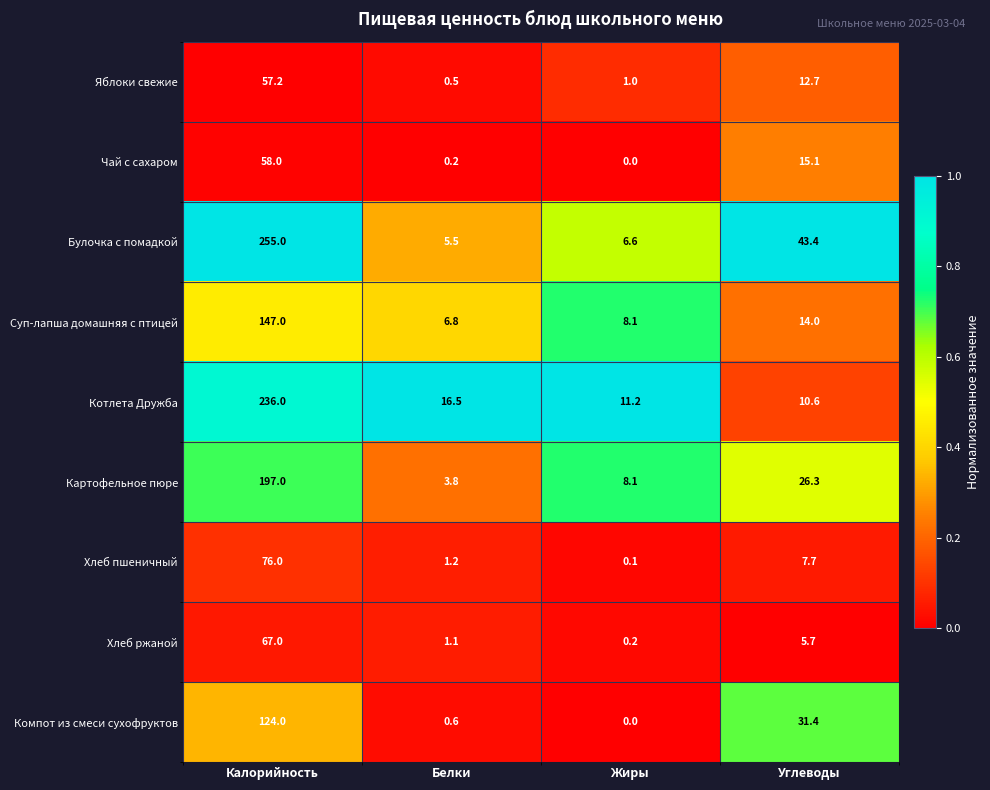

At Калорийность, list the series in order from largest to smallest.

Булочка с помадкой, Котлета Дружба, Картофельное пюре, Суп-лапша домашняя с птицей, Компот из смеси сухофруктов, Хлеб пшеничный, Хлеб ржаной, Чай с сахаром, Яблоки свежие